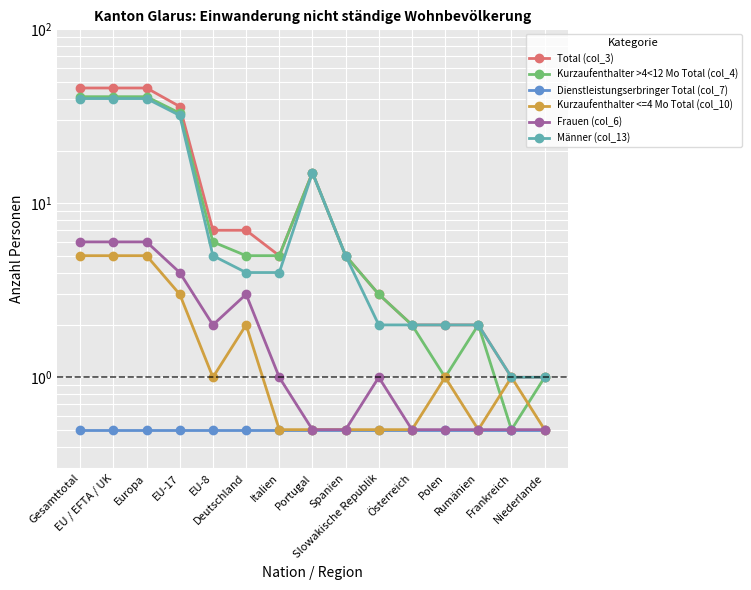

The value of Frauen (col_6) at Slowakische Republik is 1.8. True or false?

False